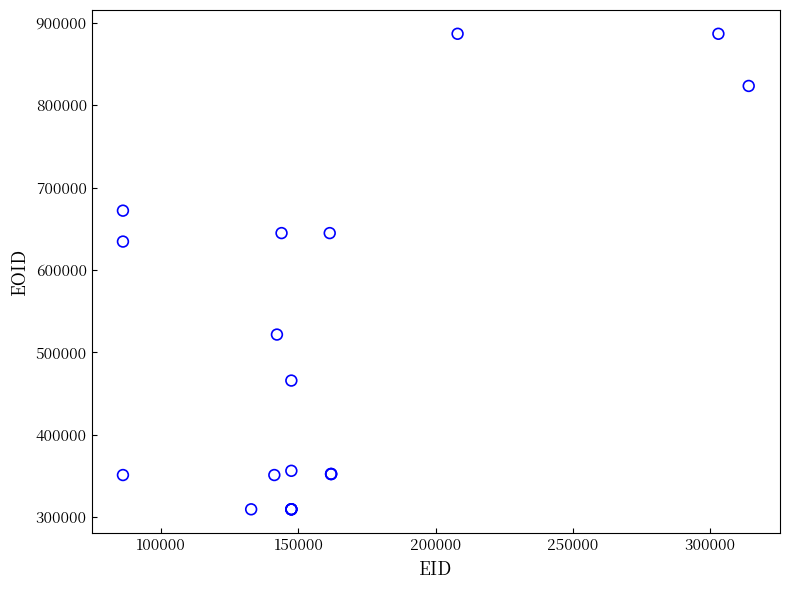

What Y value in the scatter plot is closest to 598049?

634406